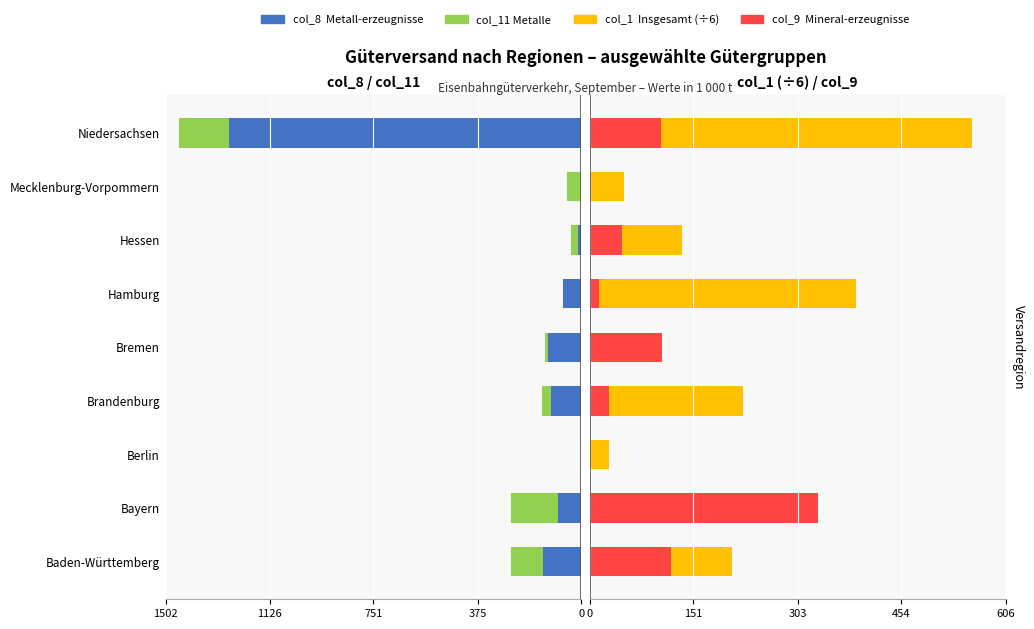

What are all the series names shown in the legend?

col_8 Metall-erzeugnisse, col_11 Metalle, col_1 Insgesamt (÷6), col_9 Mineral-erzeugnisse